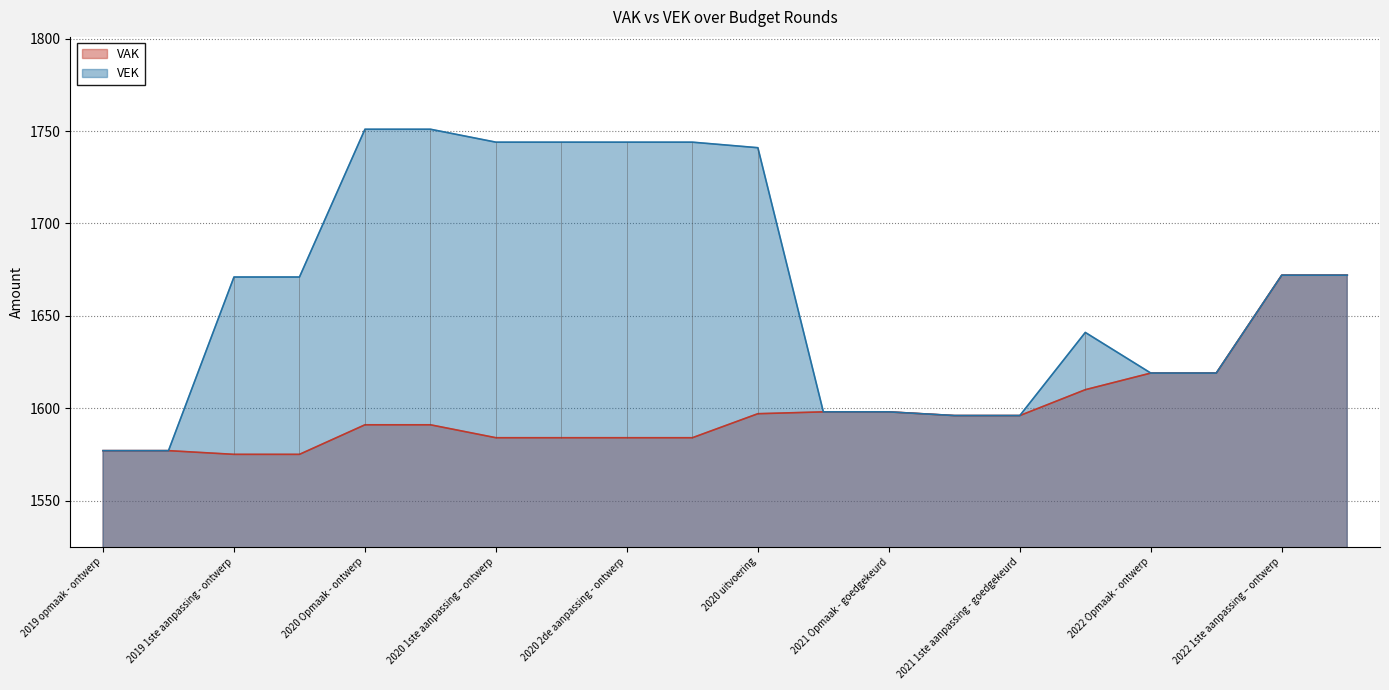

What position from the right is 2020 1ste aanpassing – ontwerp?

14